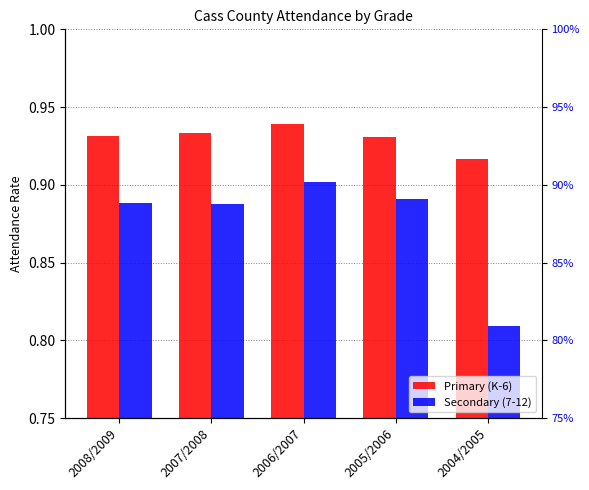

How many groups of bars are there?

5